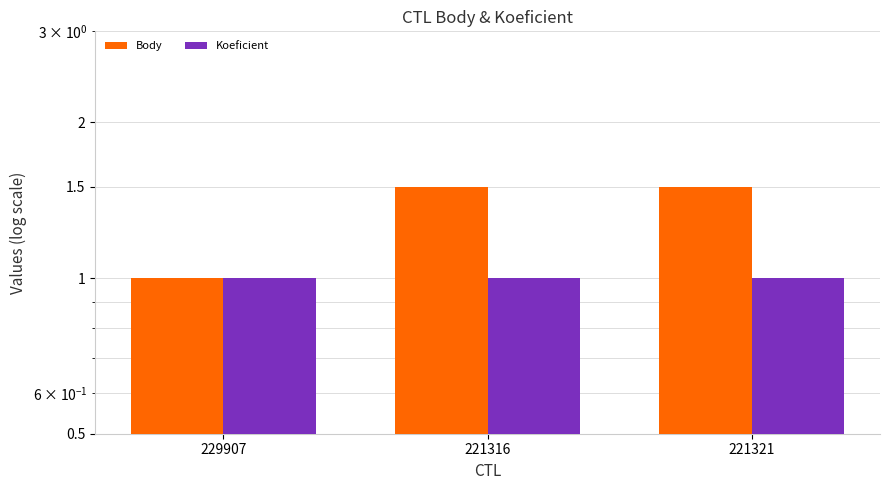

What is the average value of the Body series?

1.3